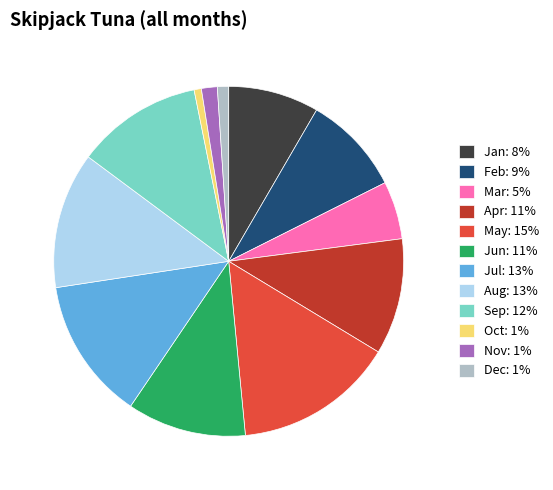

Is there a majority slice in this chart?

No